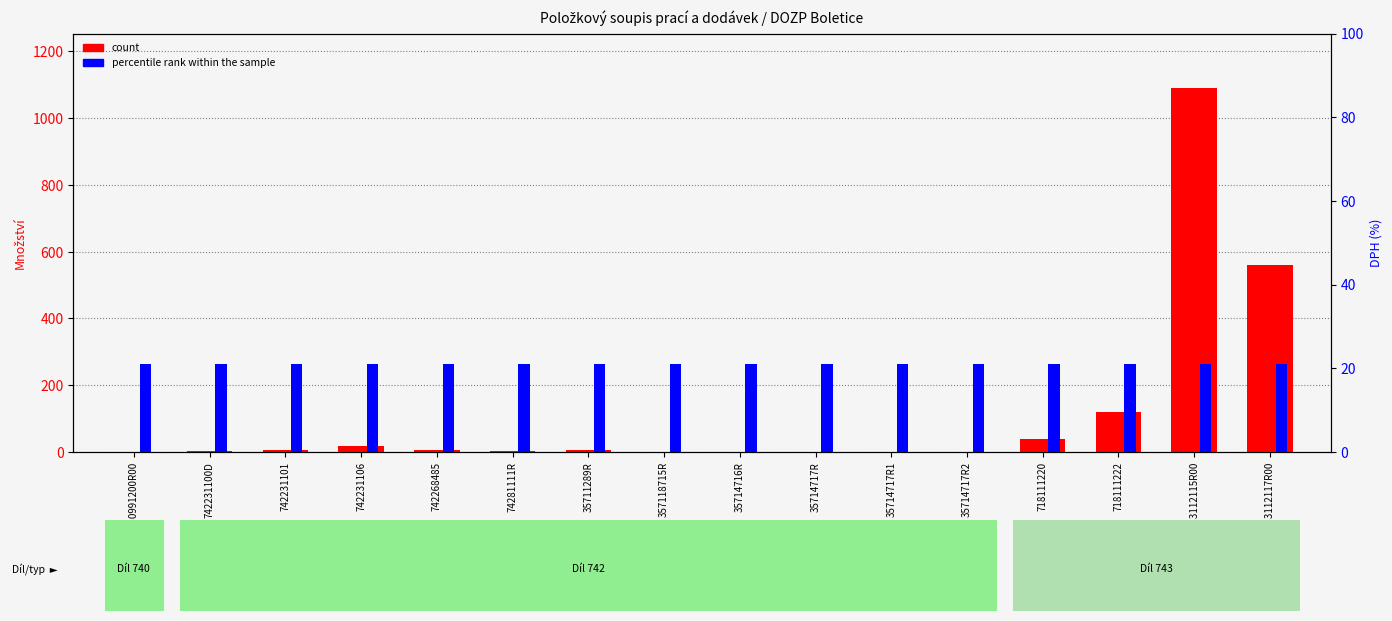

Which has a higher value, 742231101 or 742231106?

742231106